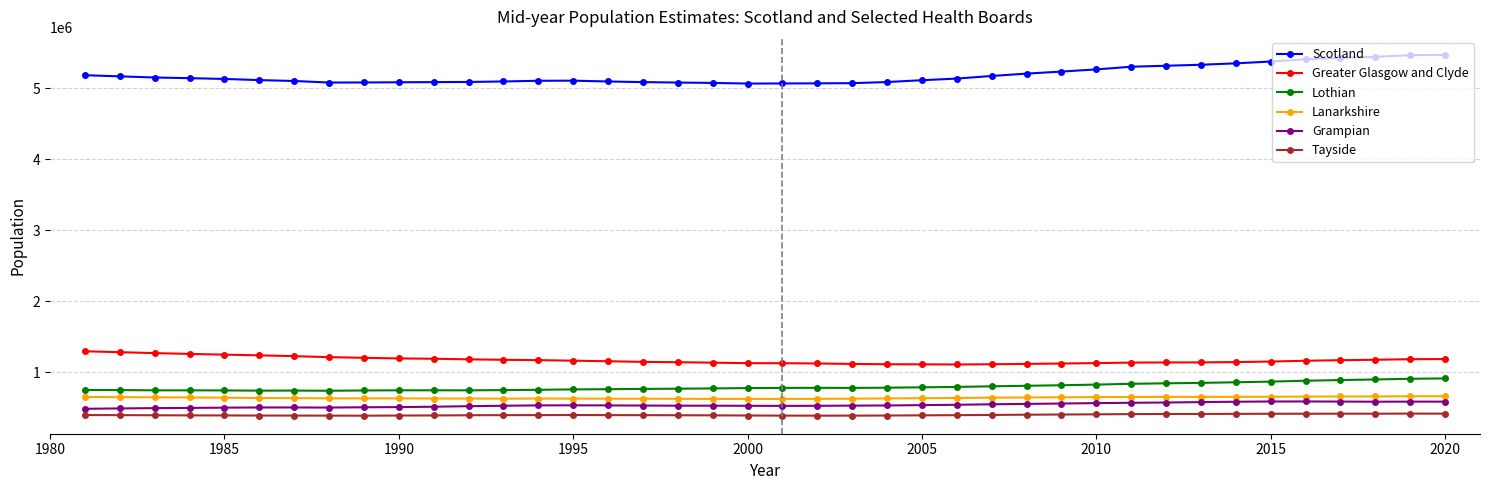

True or false: Lanarkshire and Tayside intersect in this chart.

False